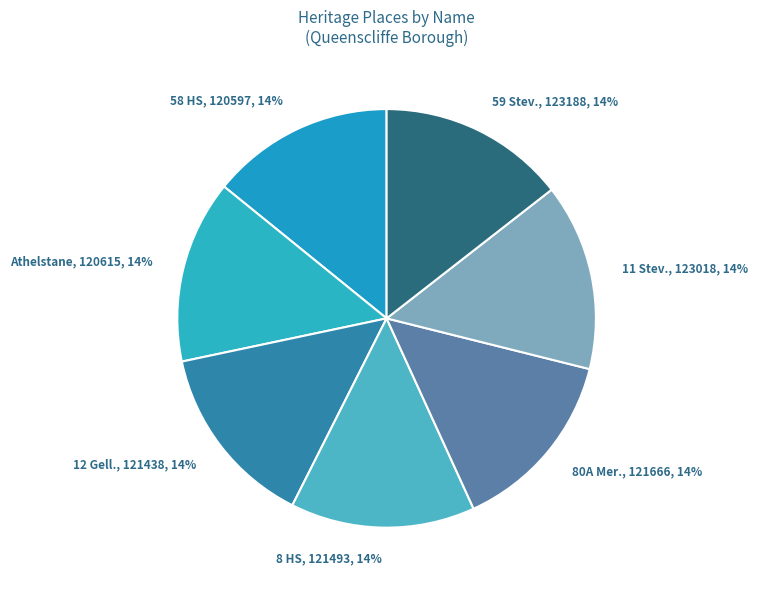

Is there a majority slice in this chart?

No